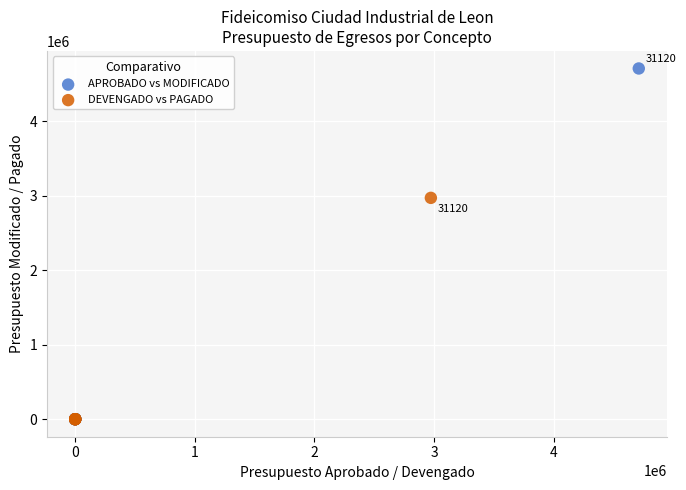

What are all the series names shown in the legend?

APROBADO vs MODIFICADO, DEVENGADO vs PAGADO